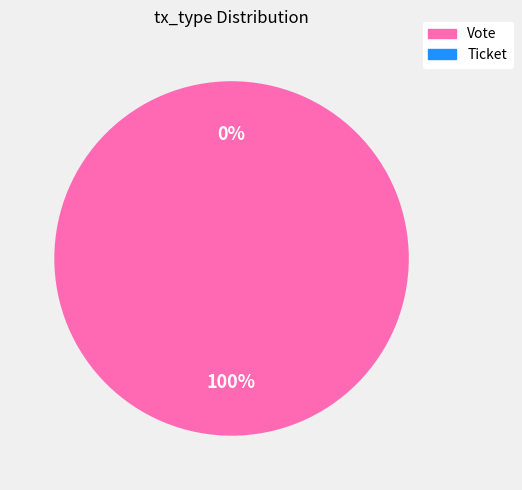

Rank the categories by value from lowest to highest.

Ticket, Vote